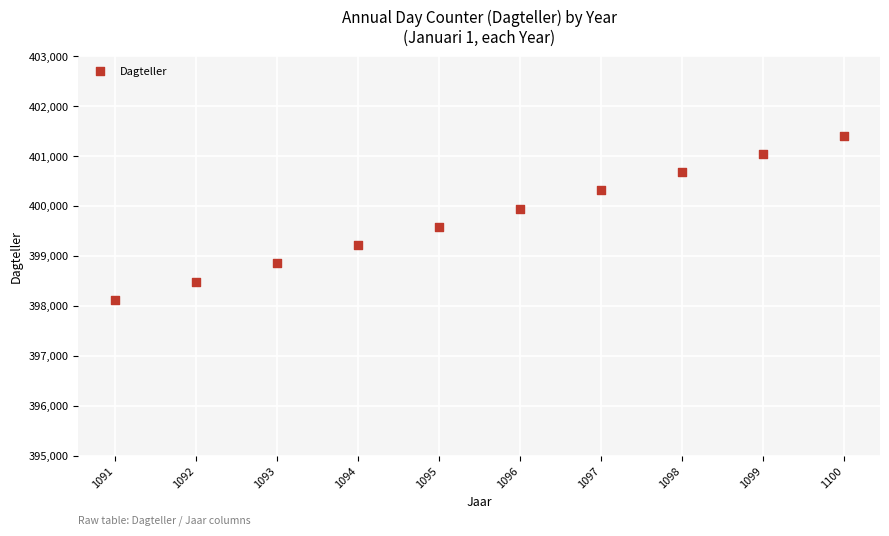

What is the range of Y values (max minus min)?

3287